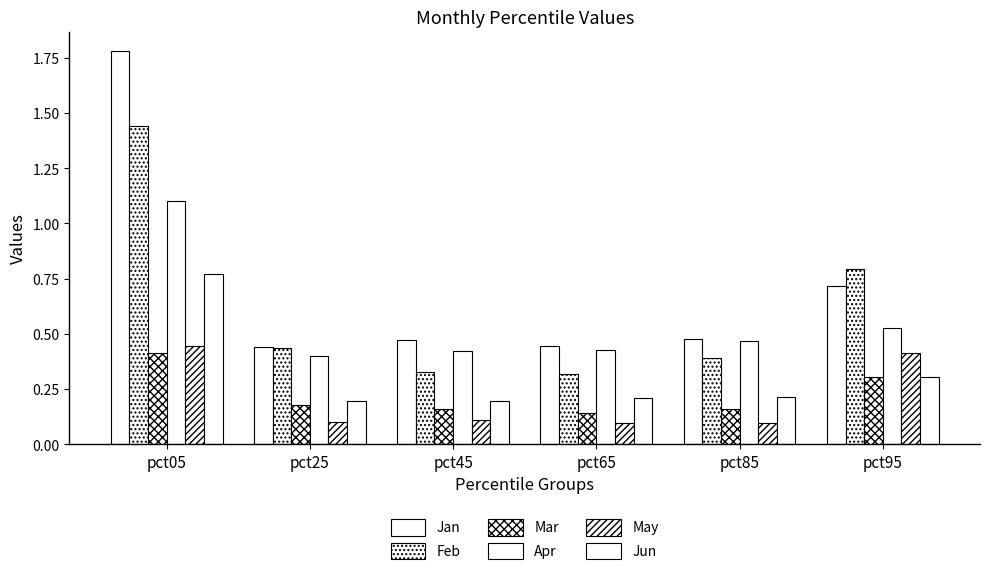

Which category has the lowest value in the Feb series?

pct65